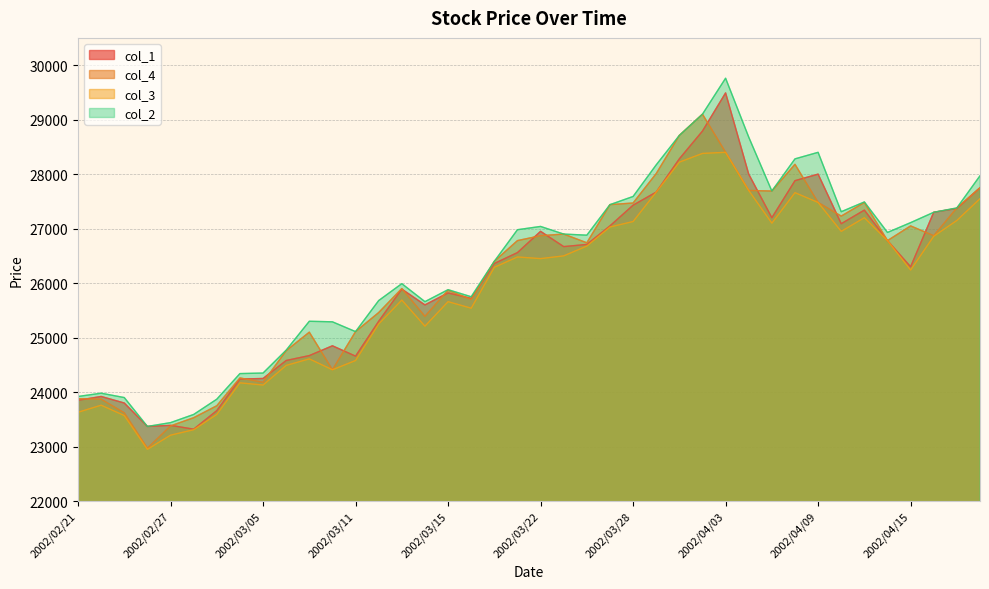

What is the difference between the col_2 values at 2002/03/29 and 2002/04/03?

1590